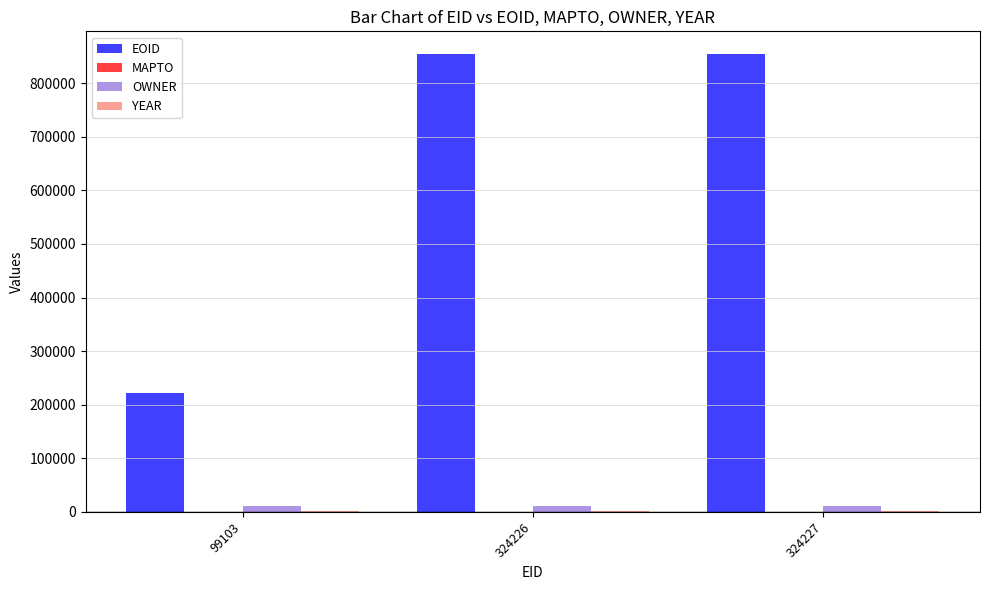

Read the EOID value at 99103, to the nearest 10.

222080